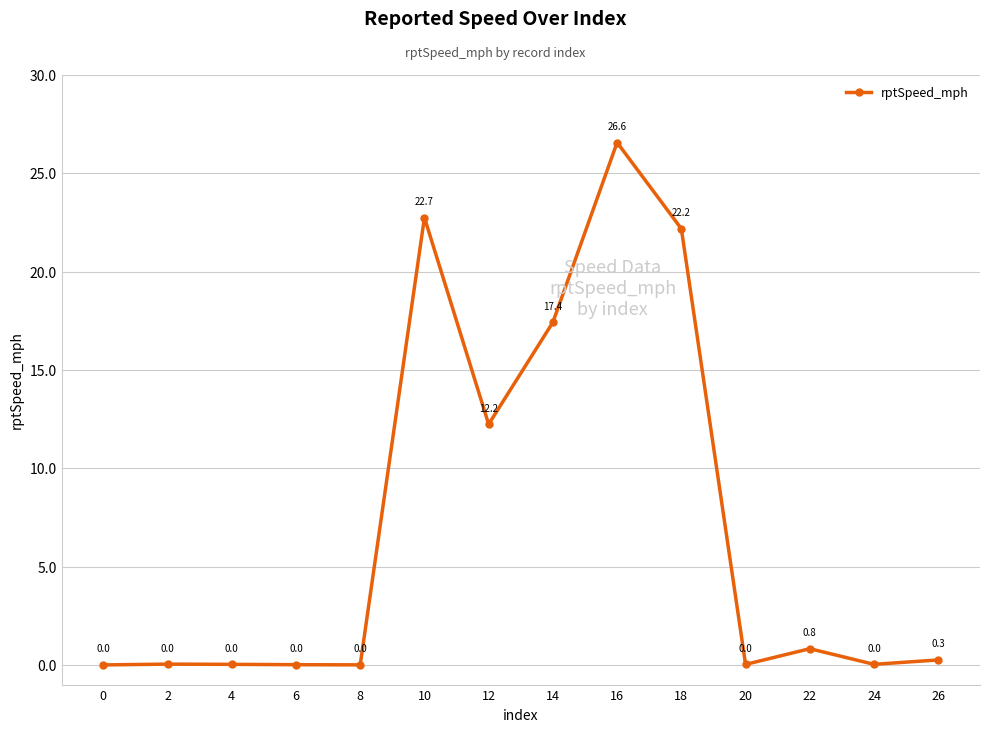

Is it true that the value at 16 is 26.6?

True